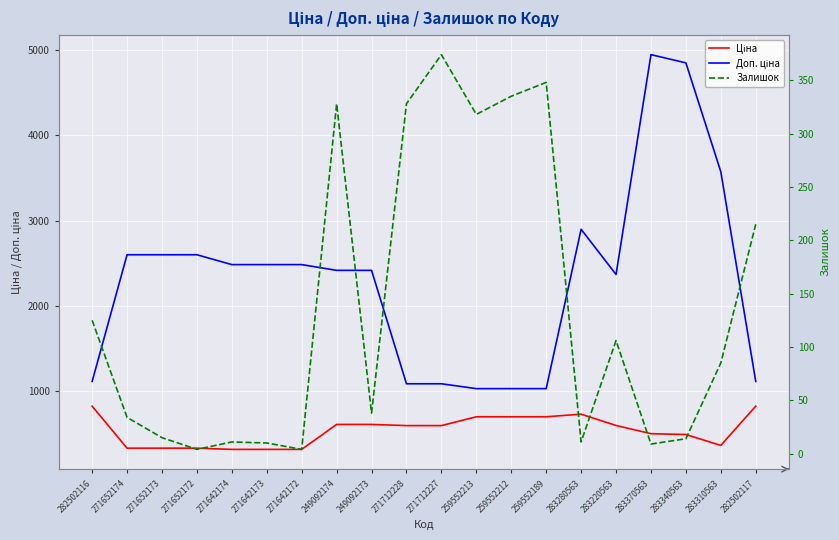

True or false: Доп. ціна and Залишок cross at least once.

False